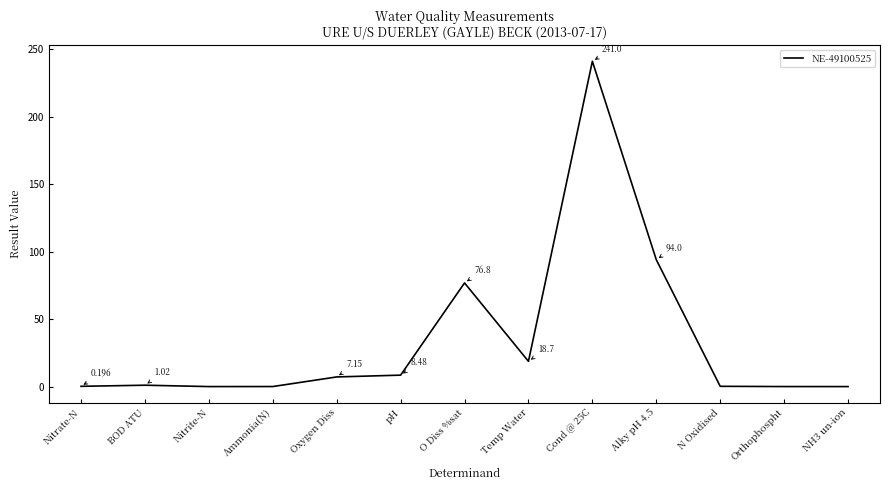

How many lines are shown in the chart?

1